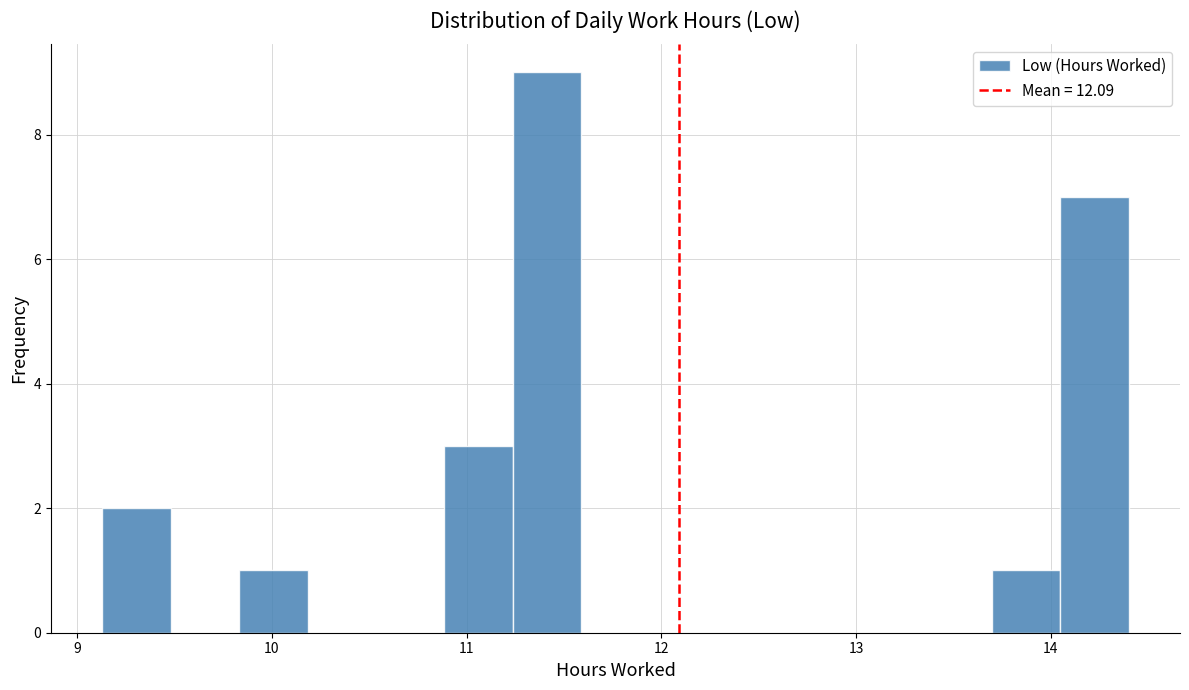

Around what value on the x-axis is the tallest bar? Give the approximate position of its centre, as read against the axis.

11.4